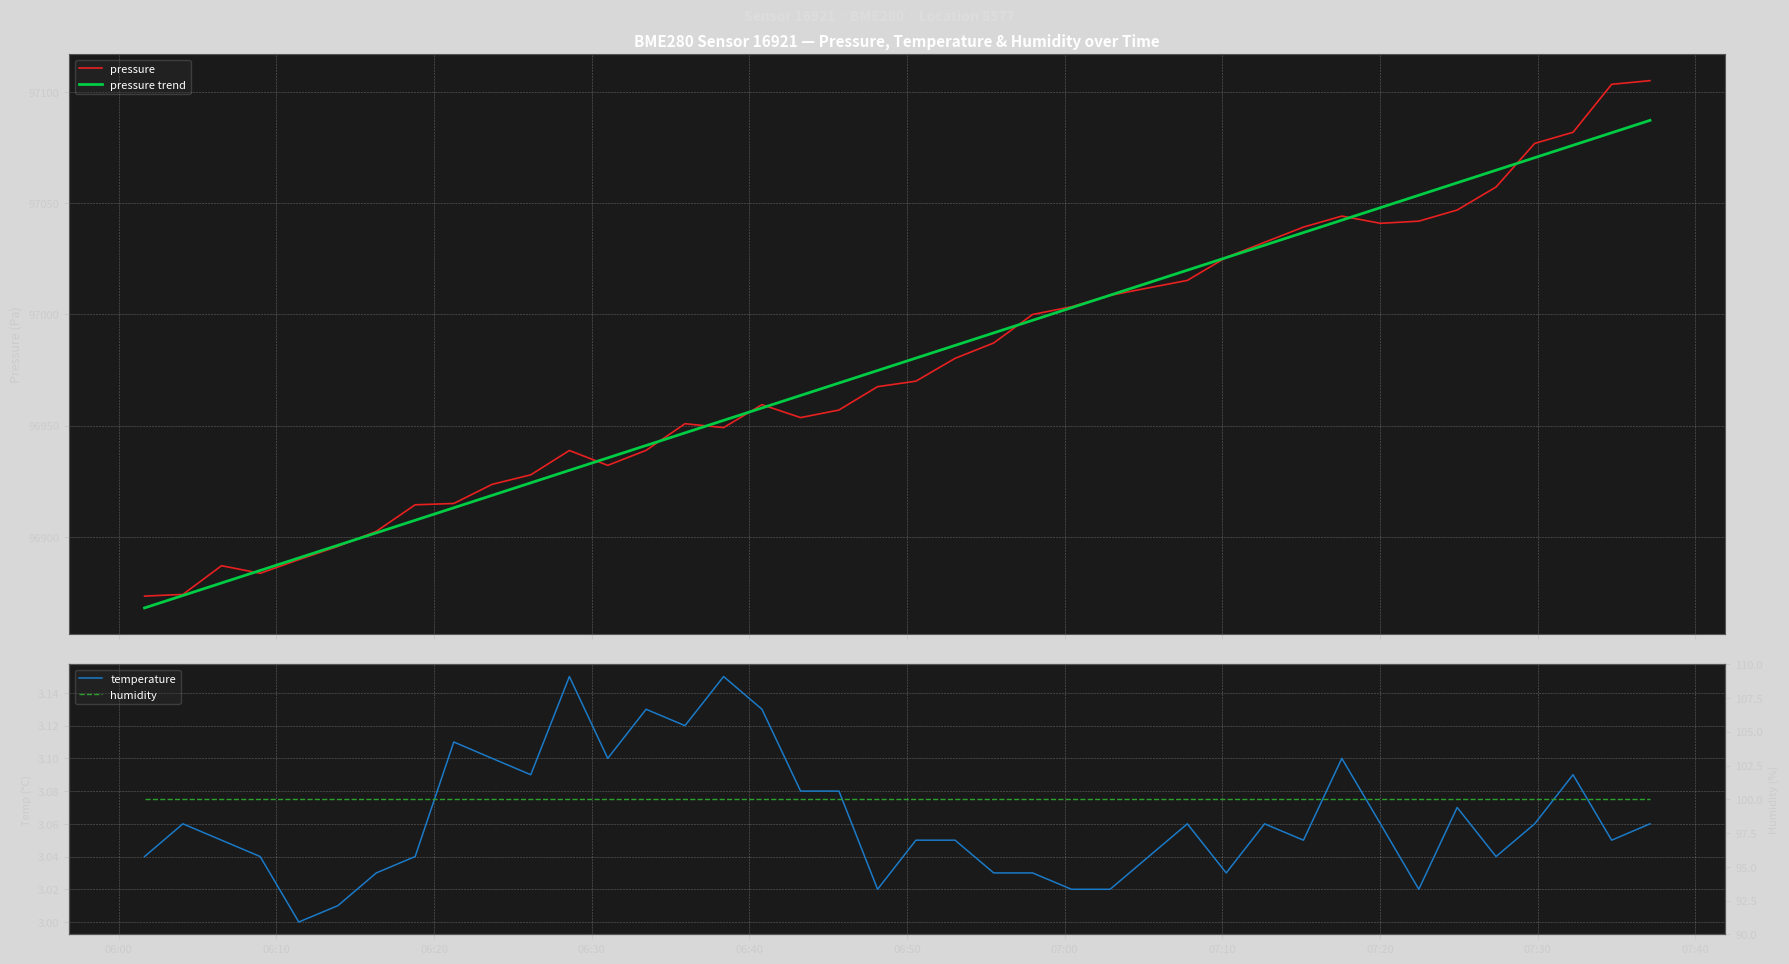

What is the maximum value for pressure?

97105.1